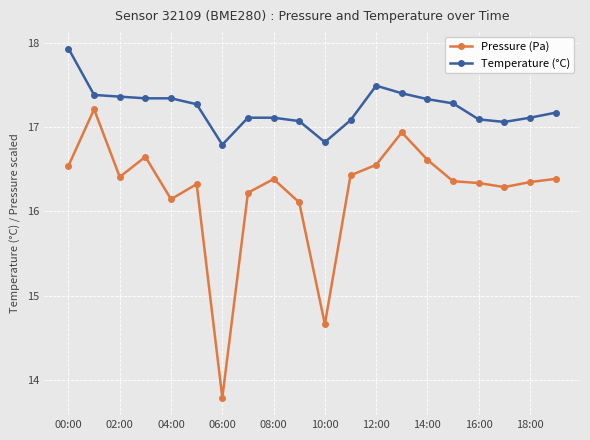

The Pressure (Pa) series shows 16.3 at 17. True or false?

True